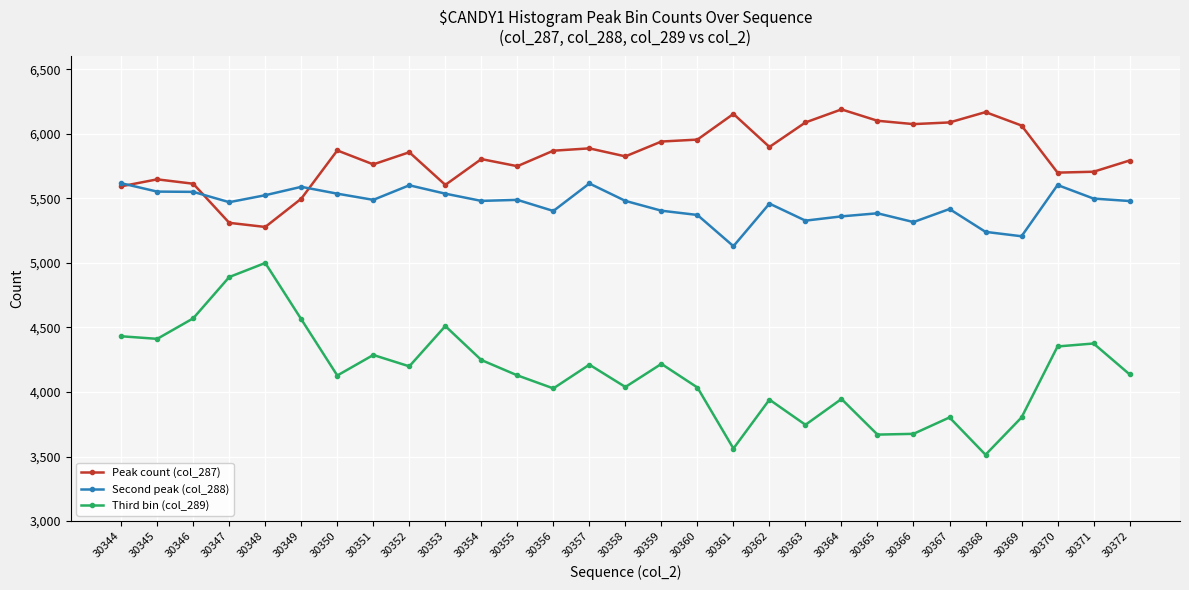

Rank the series at 30358 from lowest to highest value.

Third bin (col_289), Second peak (col_288), Peak count (col_287)